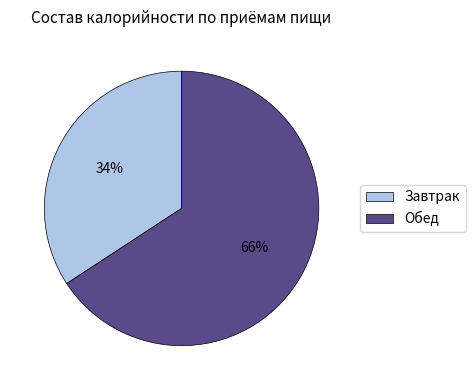

What is the largest slice in the pie chart?

Обед